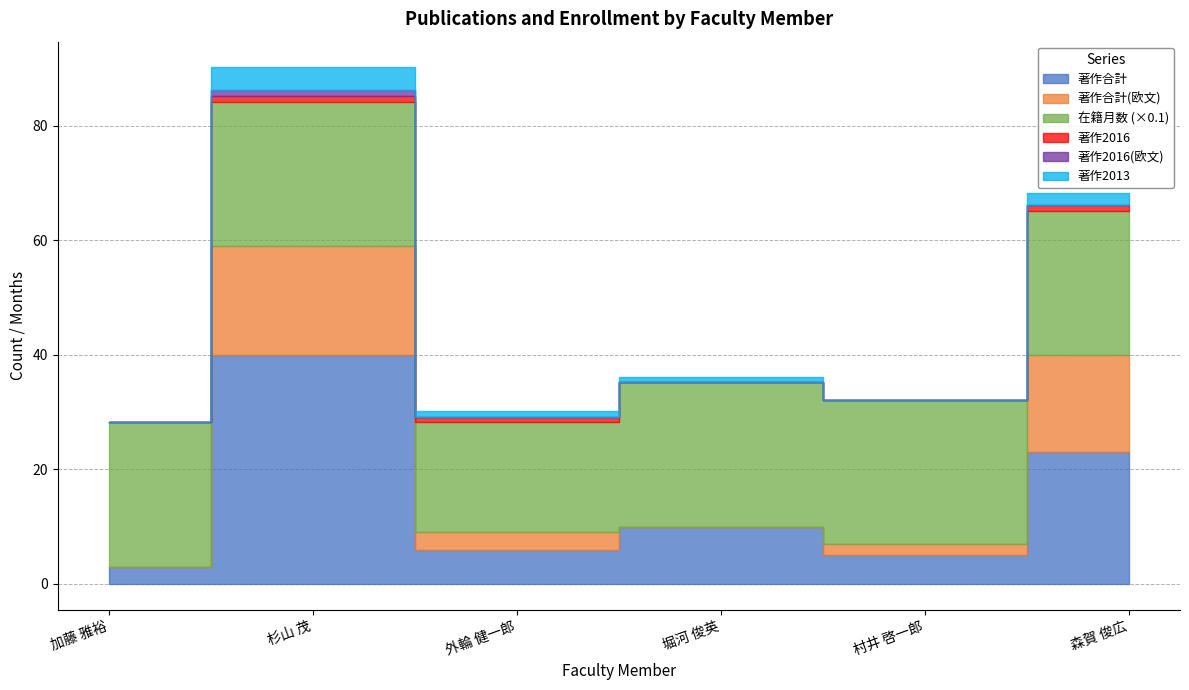

List the labels in order of 著作合計 value, largest first.

杉山 茂, 森賀 俊広, 堀河 俊英, 外輪 健一郎, 村井 啓一郎, 加藤 雅裕